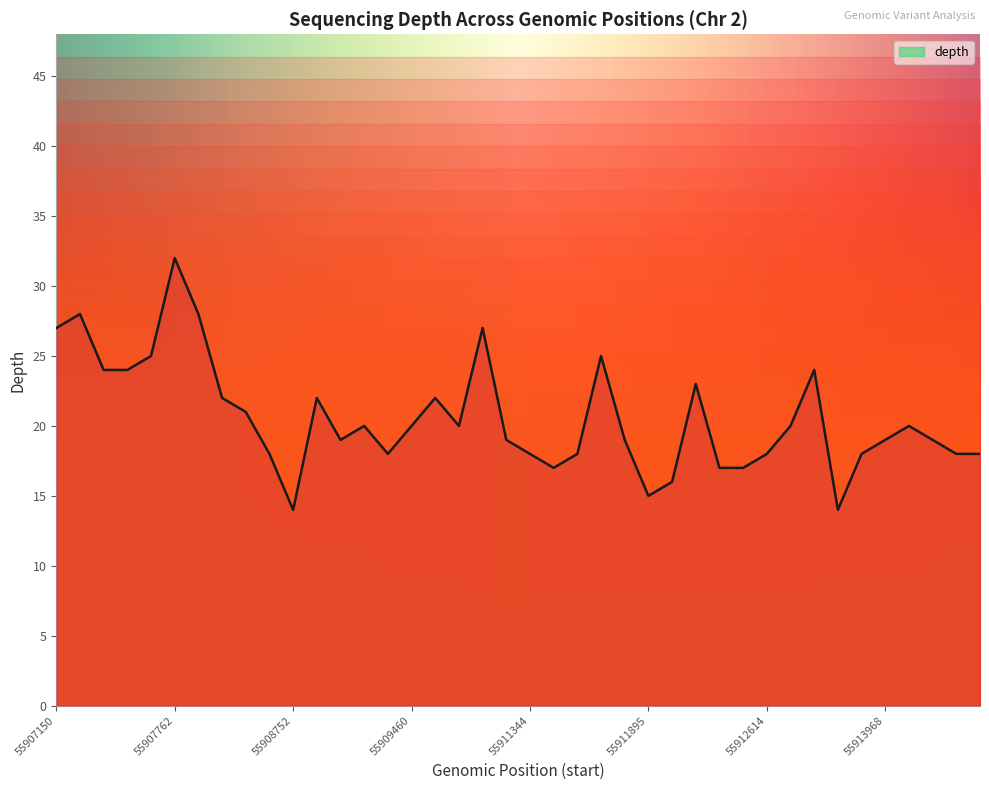

What is the change in value from 55911663 to 55913997?

-5